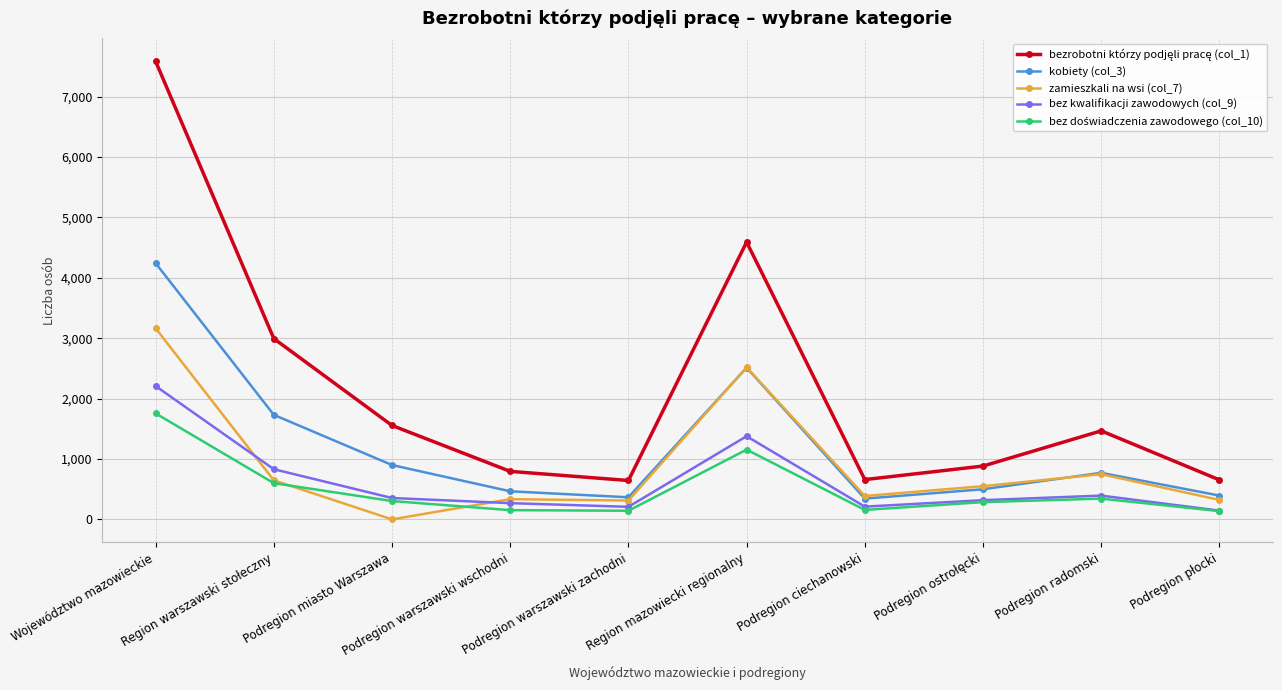

What is the label of the 2nd point from the left?

Region warszawski stołeczny